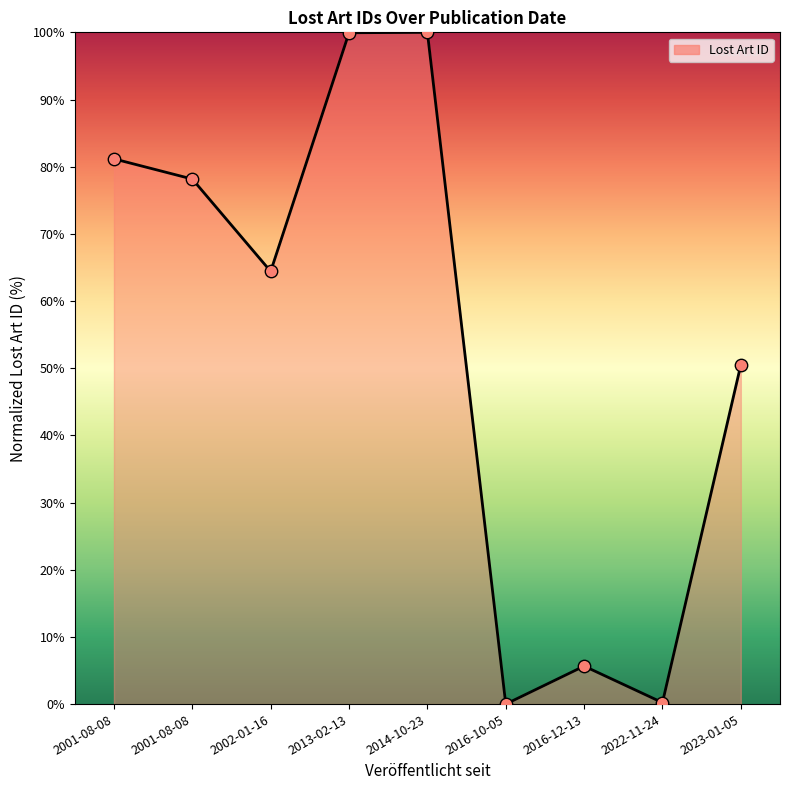

What is the change in value from 2001-08-08 to 2023-01-05?

-30.7